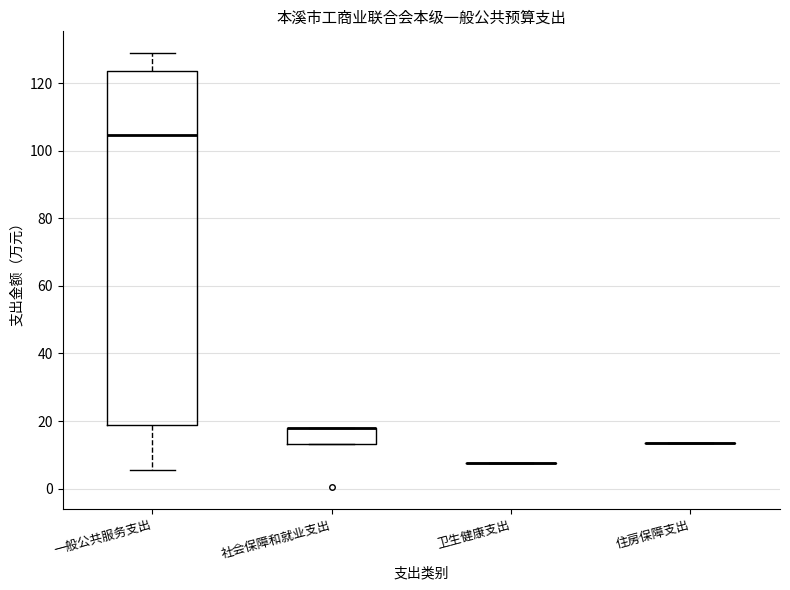

Reading left to right, read every box against the y-axis: the position of its median line, the range the box covers, and the ends of its whiskers. The values are not printed on the chart, so give them approximately, as read against the axis.

一般公共服务支出: median 104, box 18 to 124, whiskers 6 to 128
社会保障和就业支出: median 18 (drawn on the box's upper edge), box 14 to 18, whiskers 14 to 18
卫生健康支出: box collapsed to a line at 8, whiskers 8 to 8
住房保障支出: box collapsed to a line at 14, whiskers 14 to 14